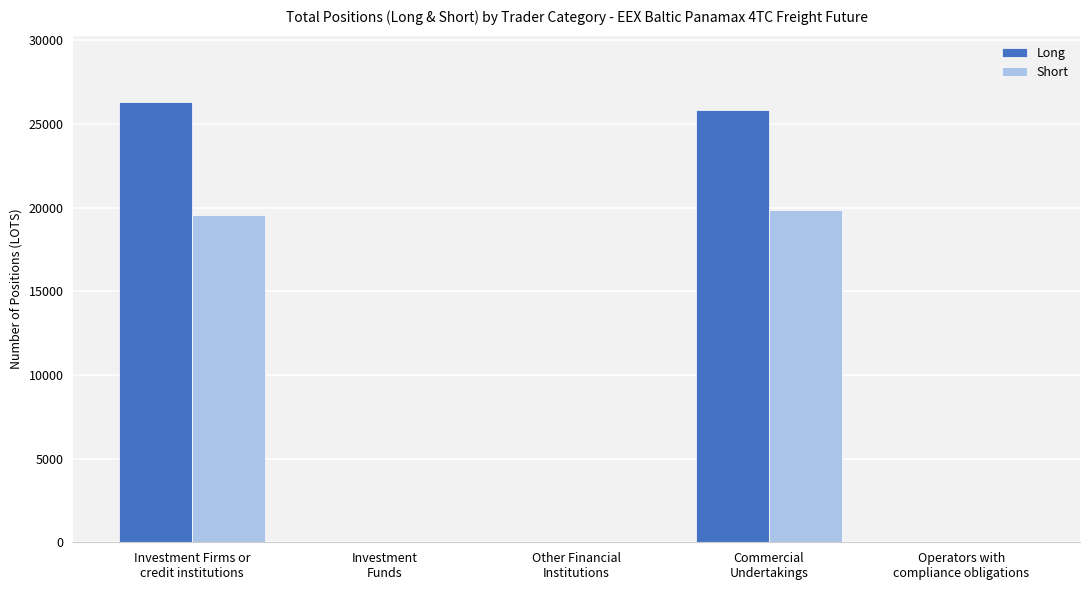

Which series has the largest total across all categories?

Long